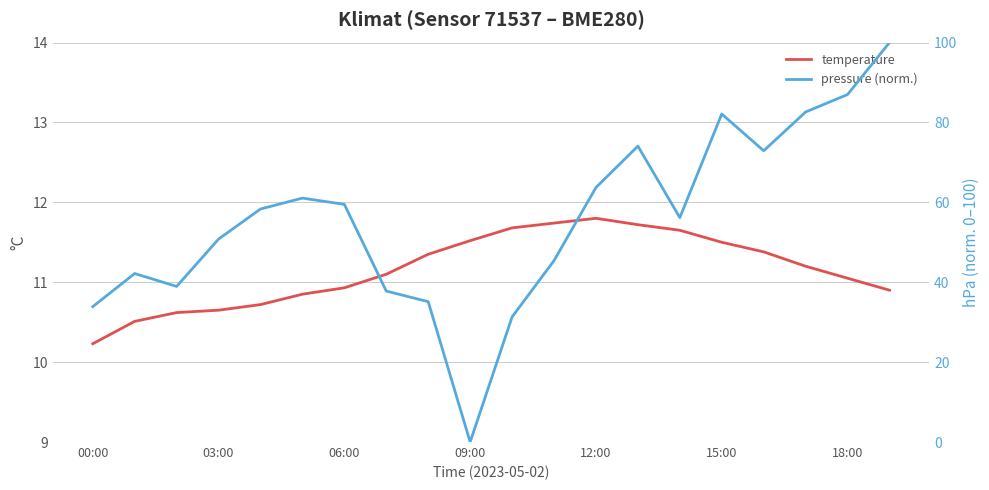

True or false: pressure (norm.) has more than 0 interior local peaks.

True